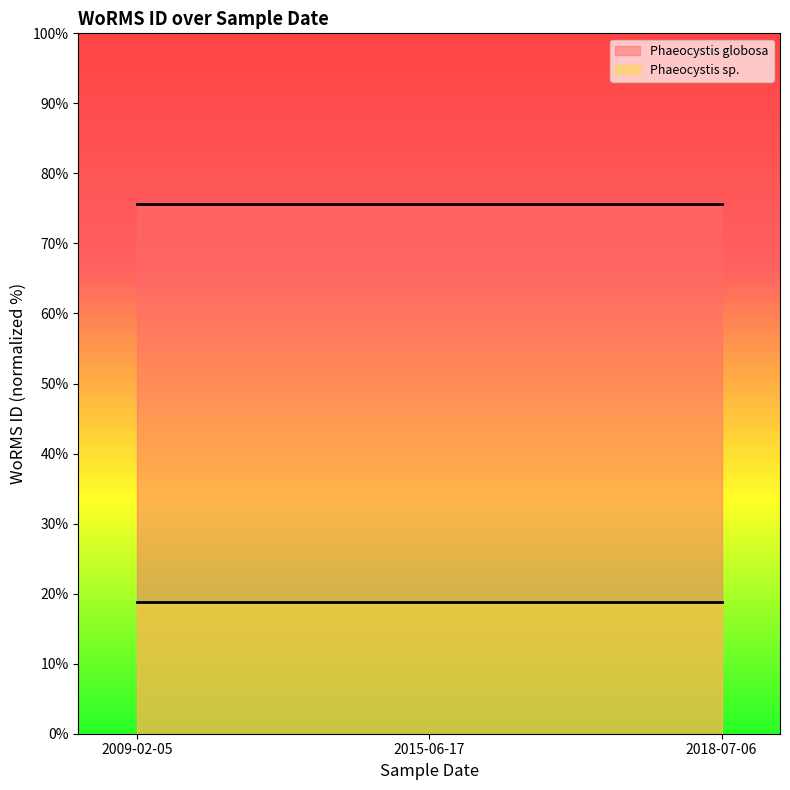

What is the greatest value displayed?

75.7